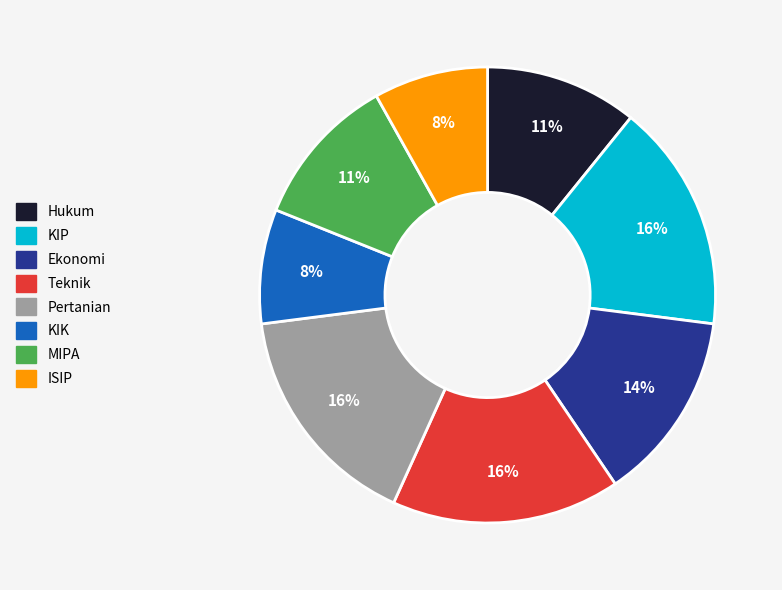

Do KIP and MIPA together represent more than half of the pie?

No